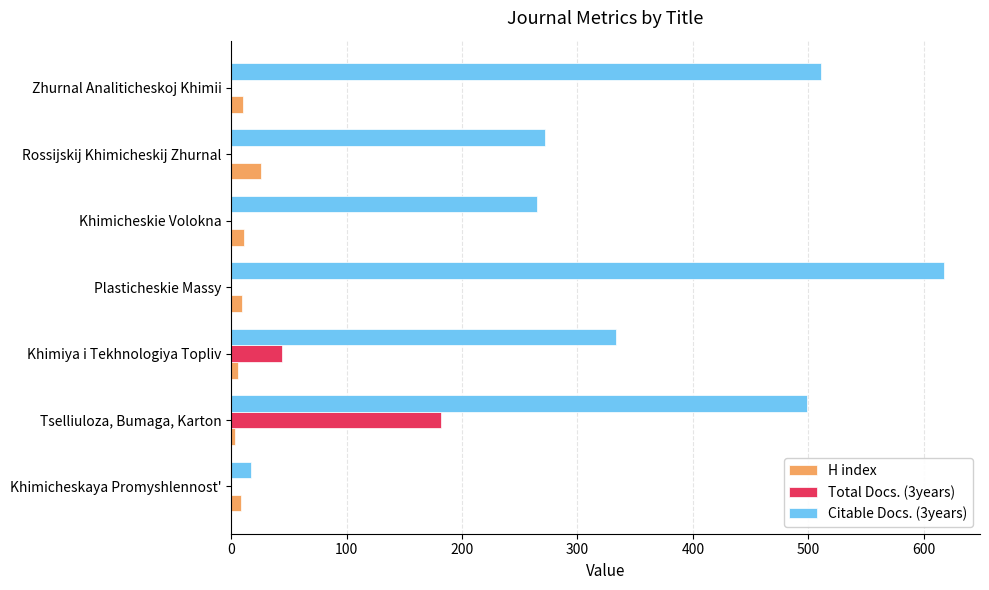

At which label does H index reach its peak?

Rossijskij Khimicheskij Zhurnal